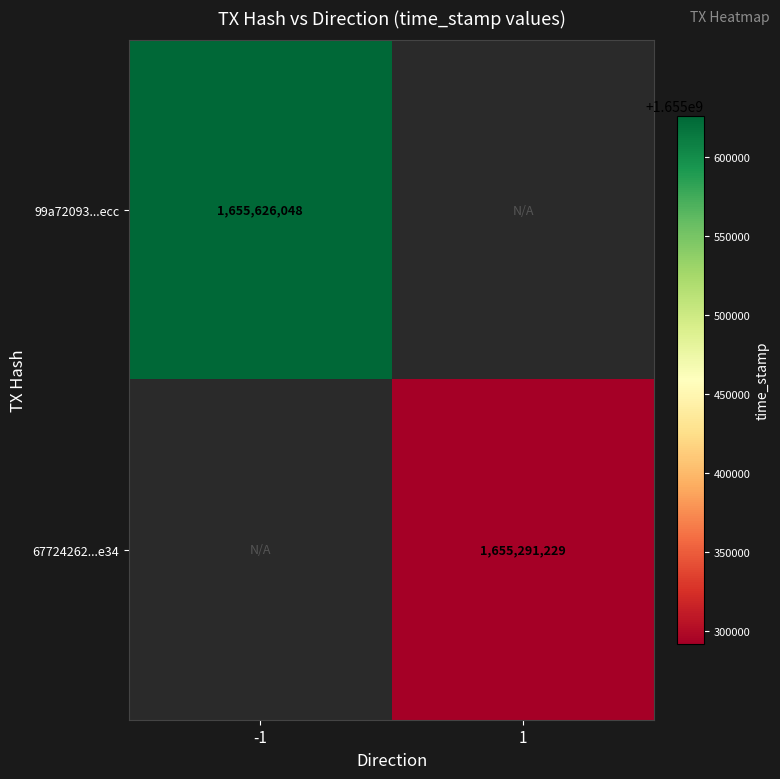

The 99a72093...ecc series shows 2783948718 at -1. True or false?

False